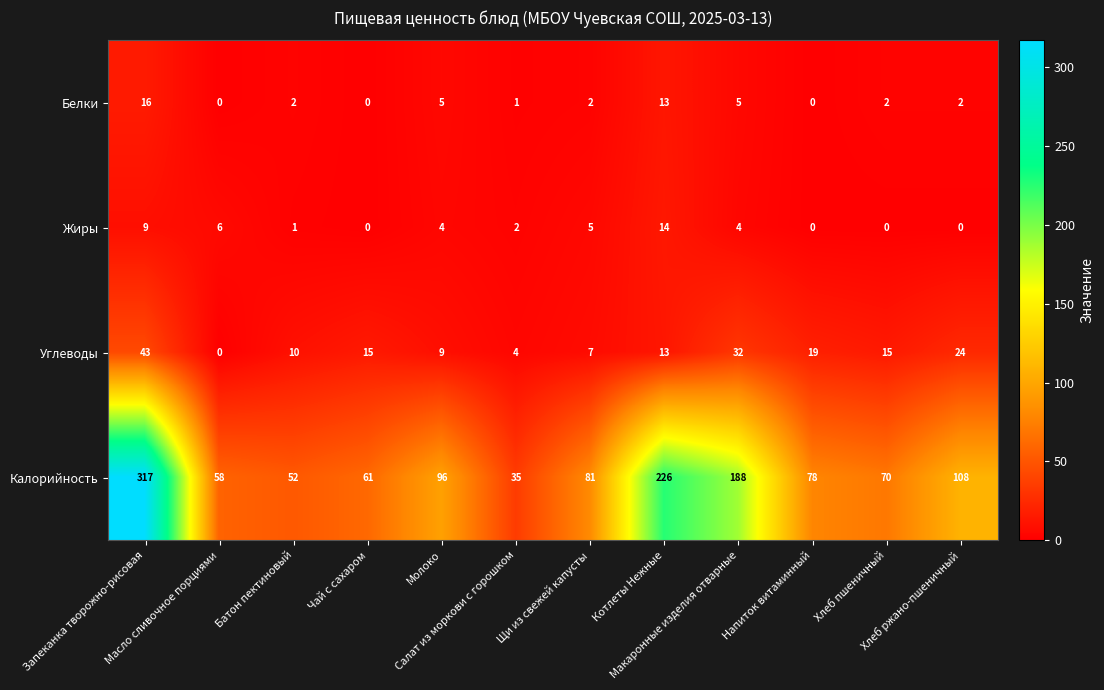

Which series has the largest total across all categories?

Калорийность